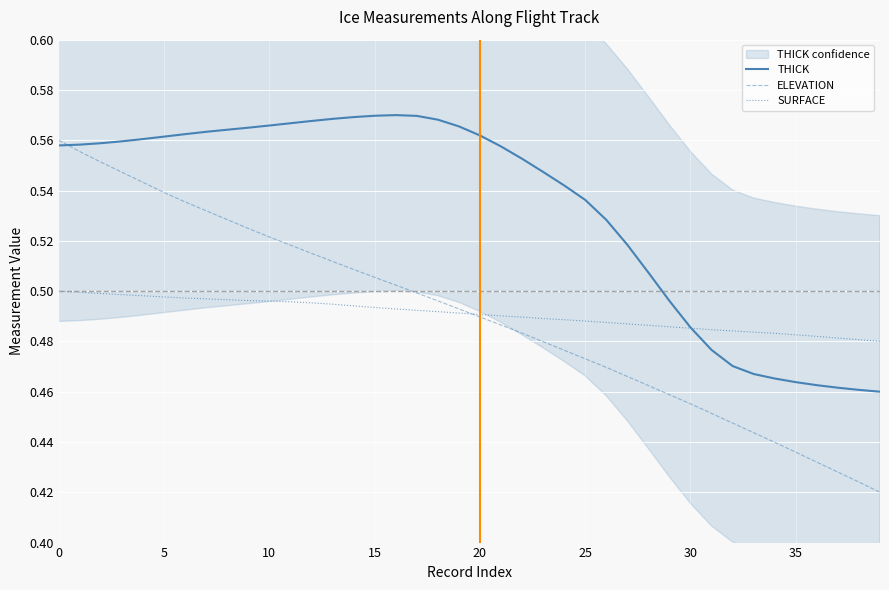

At which category does the chart reach its peak across all series?

16